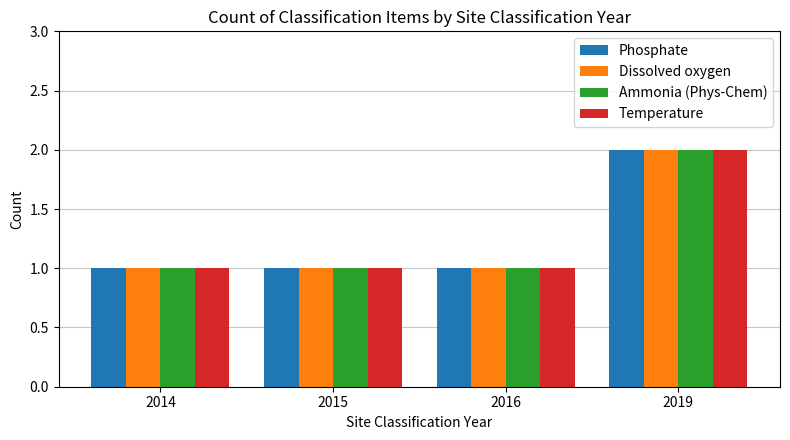

Which category has the highest value in the Temperature series?

2019